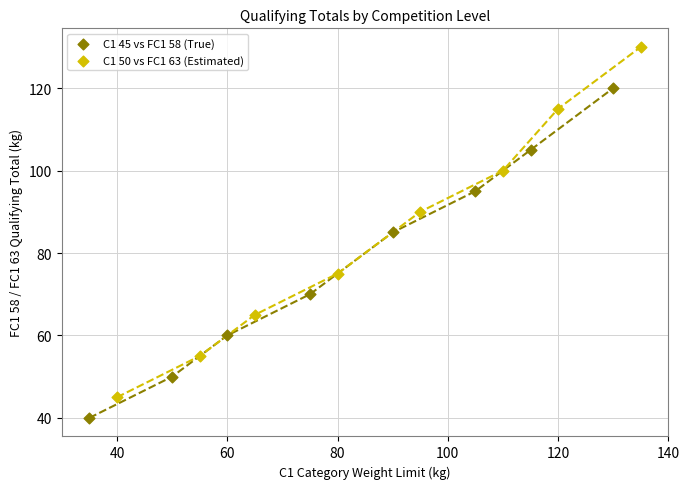

What are all the series names shown in the legend?

C1 45 vs FC1 58 (True), C1 50 vs FC1 63 (Estimated)